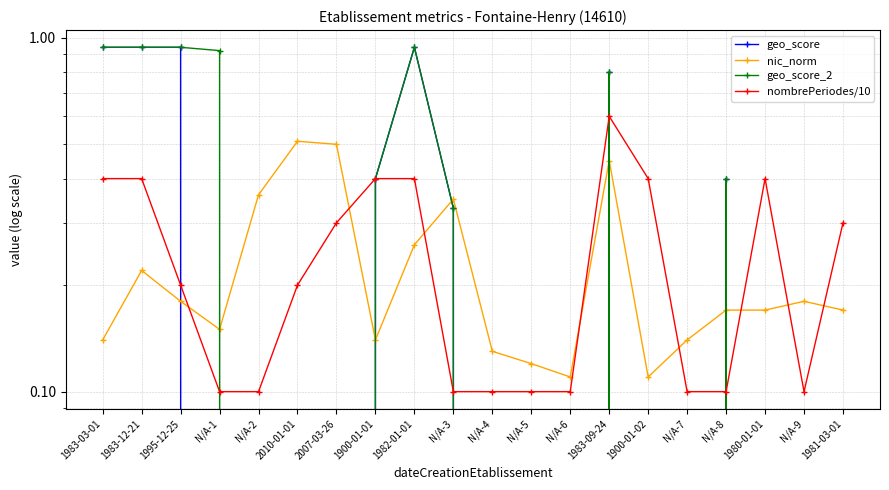

Which series has the largest total across all categories?

geo_score_2